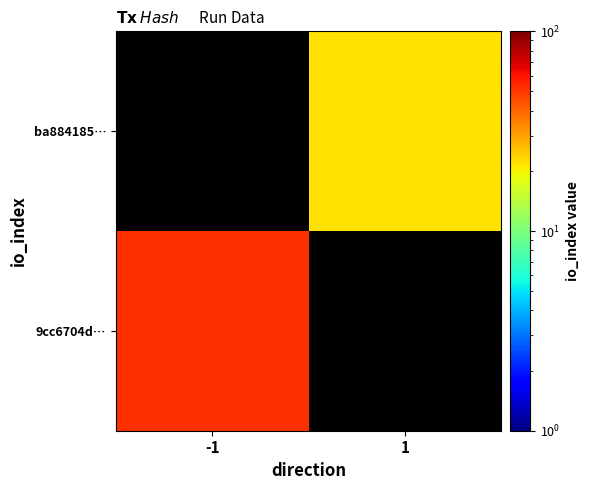

List the series in order of their overall mean, lowest first.

9cc6704d…, ba884185…